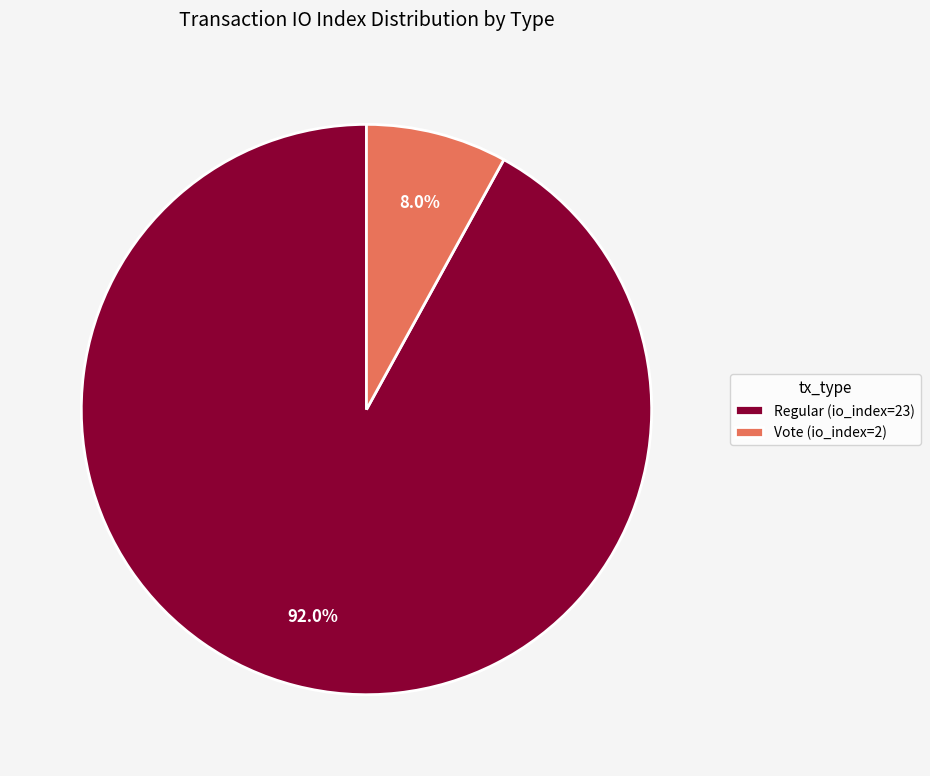

Is it true that Vote (io_index=2) is 8% of the pie?

True